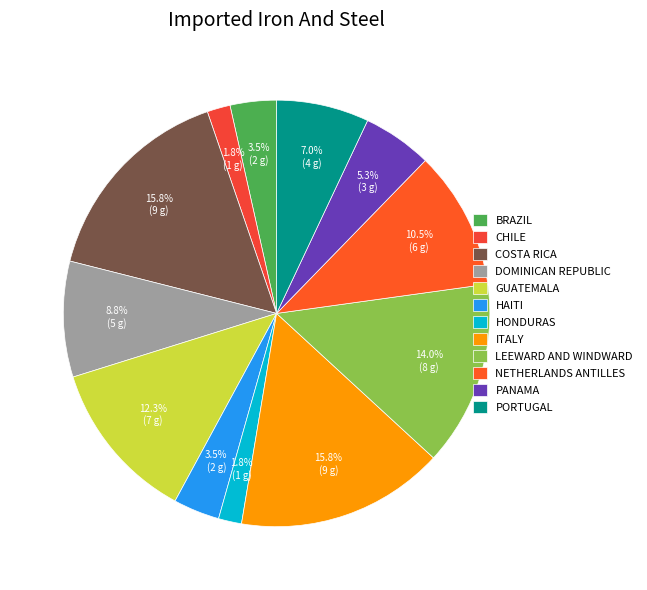

How many slices are in this pie chart?

12